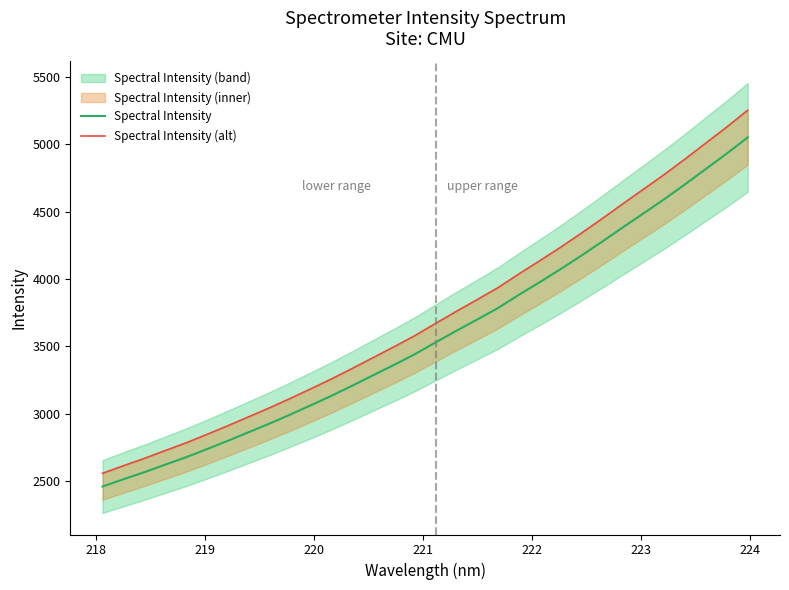

Reading left to right, transcribe all the data shown in this chart.

Spectral Intensity: 2458.0	2511.7	2564.0	2619.7	2674.8	2735.0	2796.7	2860.4	2924.4	2991.6	3061.3	3132.3	3207.6	3284.9	3361.5	3441.2	3528.8	3615.3	3699.0	3784.4	3881.9	3976.0	4072.3	4172.9	4276.6	4383.1	4487.9	4593.3	4703.9	4818.0	4931.7	5050.8
Spectral Intensity (alt): 2556.3	2612.2	2666.6	2724.5	2781.8	2844.4	2908.6	2974.9	3041.3	3111.2	3183.7	3257.6	3335.9	3416.3	3496.0	3578.9	3670.0	3759.9	3846.9	3935.8	4037.2	4135.0	4235.2	4339.8	4447.7	4558.5	4667.4	4777.0	4892.0	5010.7	5128.9	5252.8